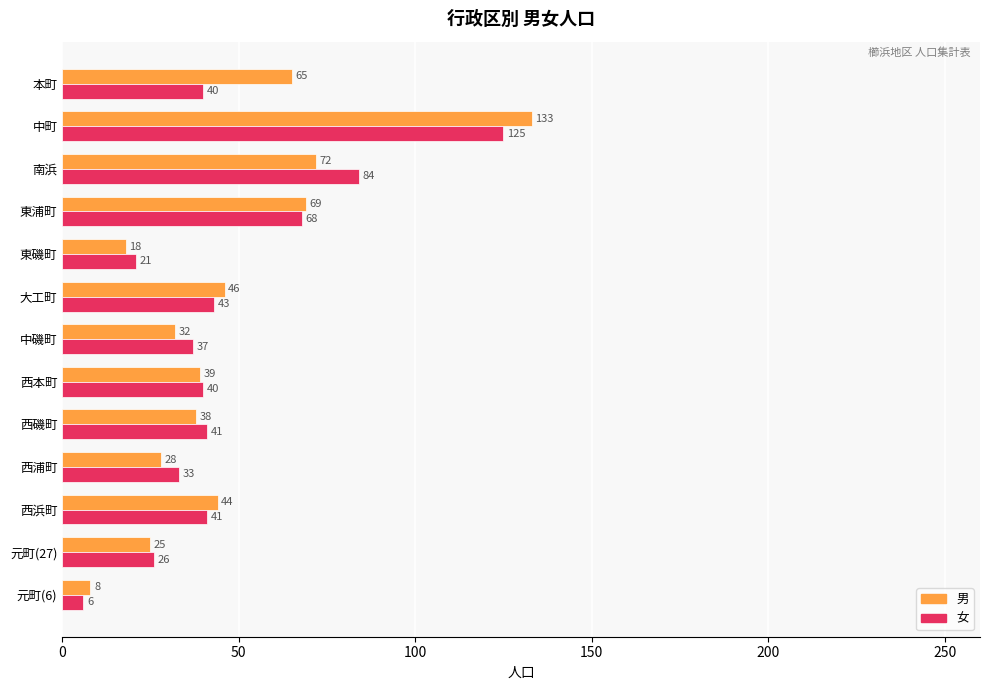

What is the average value of the 女 series?

47